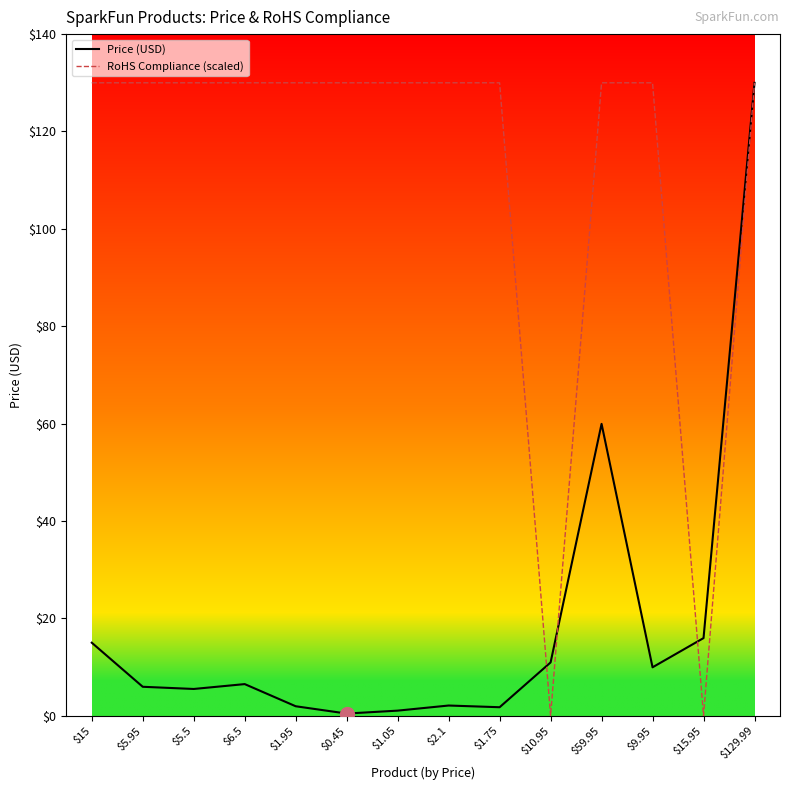

List the series in order of their overall mean, highest first.

RoHS Compliance (scaled), Price (USD)